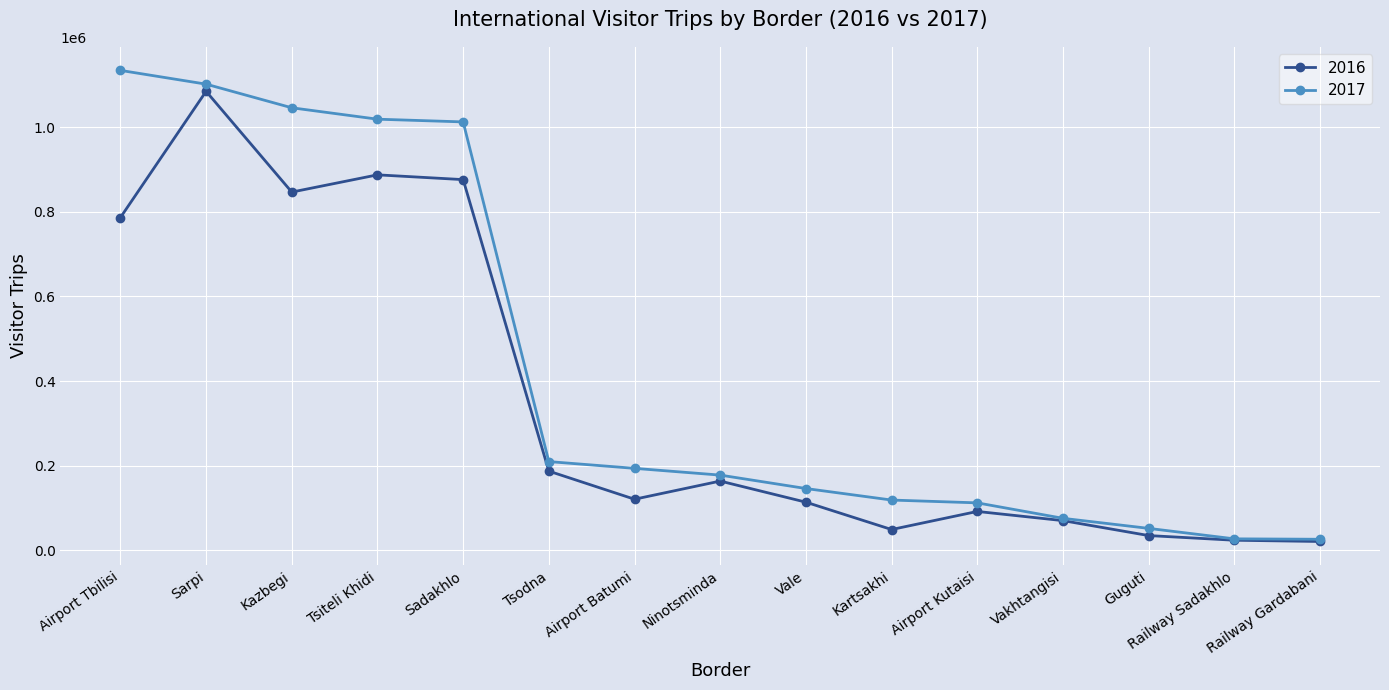

What is the label of the 5th point from the left?

Sadakhlo